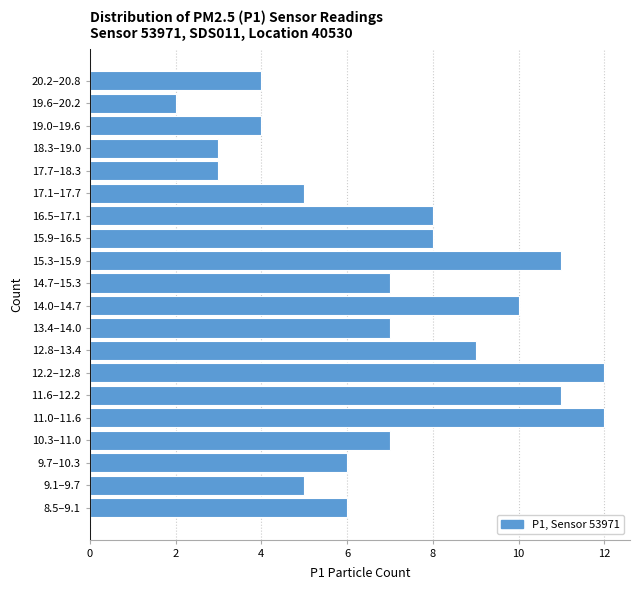

Reading top to bottom, what are all the values shown in this chart?

20.2–20.8=4	19.6–20.2=2	19.0–19.6=4	18.3–19.0=3	17.7–18.3=3	17.1–17.7=5	16.5–17.1=8	15.9–16.5=8	15.3–15.9=11	14.7–15.3=7	14.0–14.7=10	13.4–14.0=7	12.8–13.4=9	12.2–12.8=12	11.6–12.2=11	11.0–11.6=12	10.3–11.0=7	9.7–10.3=6	9.1–9.7=5	8.5–9.1=6